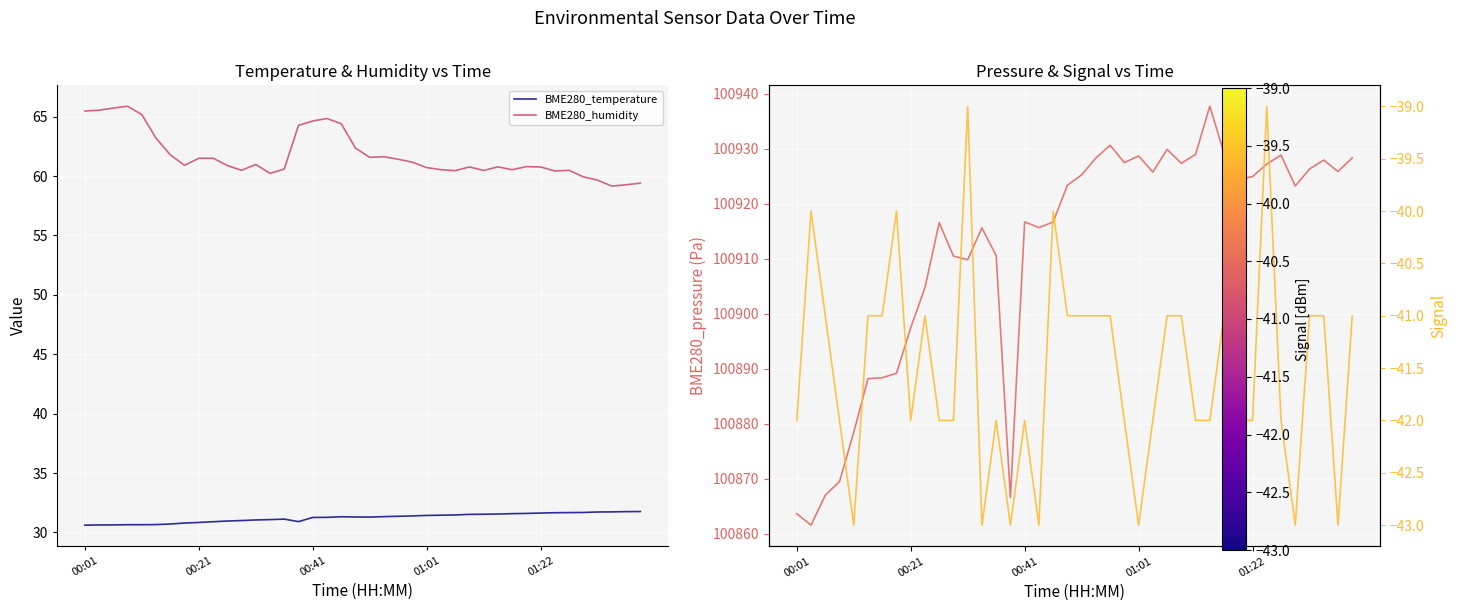

How many values in the BME280_pressure series are below 100923?

19